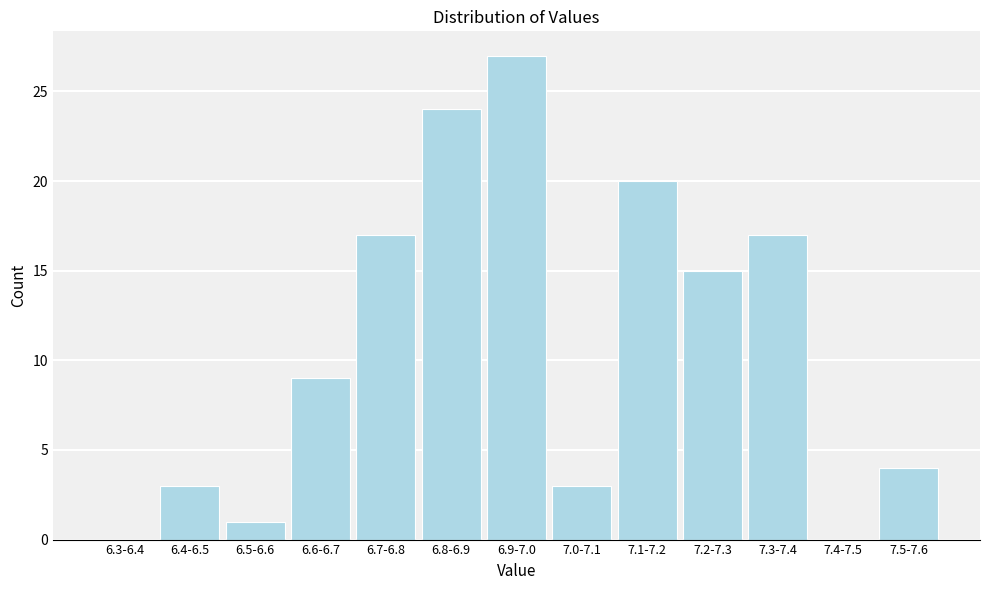

Reading left to right, extract all data points from this chart.

6.3-6.4=0	6.4-6.5=3	6.5-6.6=1	6.6-6.7=9	6.7-6.8=17	6.8-6.9=24	6.9-7.0=27	7.0-7.1=3	7.1-7.2=20	7.2-7.3=15	7.3-7.4=17	7.4-7.5=0	7.5-7.6=4